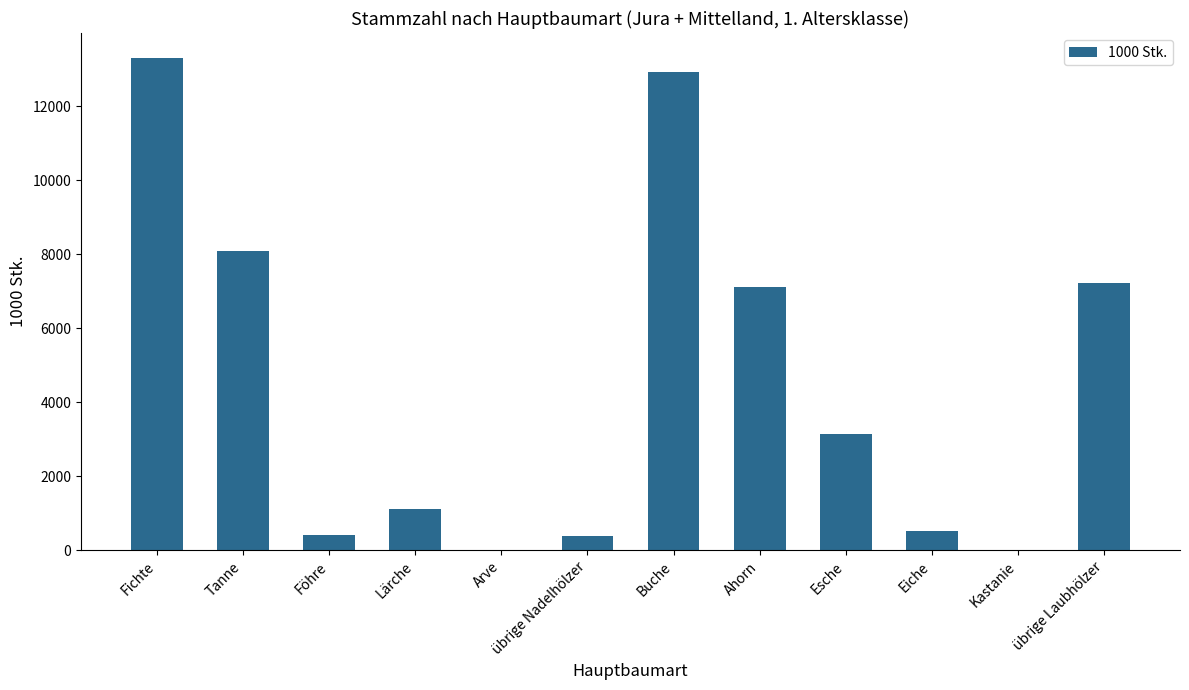

What is the change in value from Fichte to Esche?

-10172